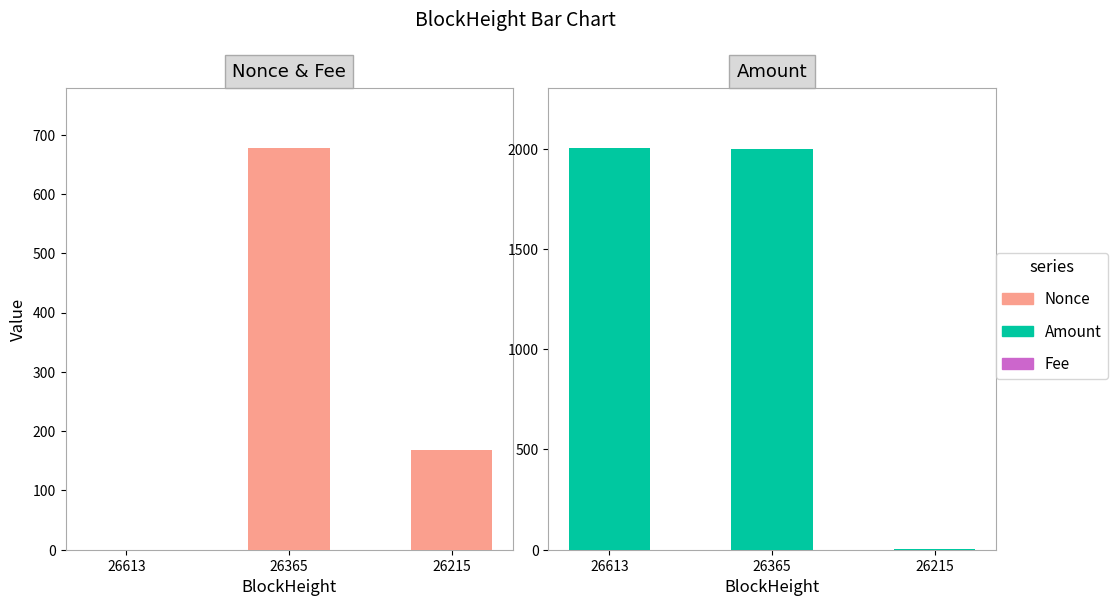

How many distinct data groups are displayed?

3